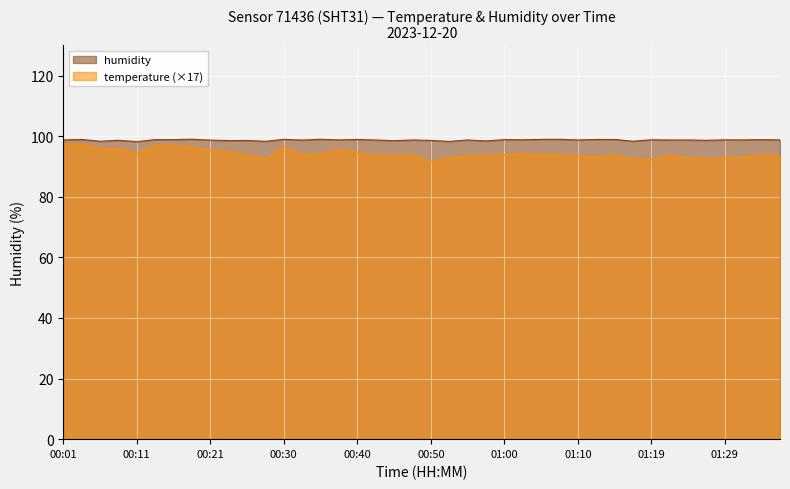

How many distinct data groups are displayed?

2